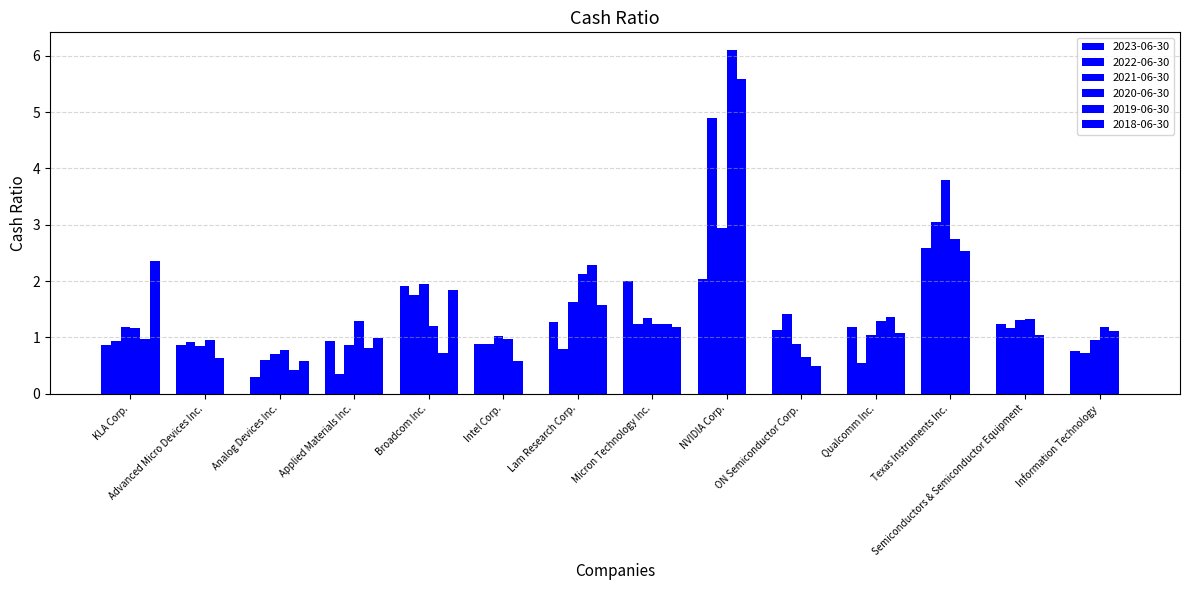

How many distinct data groups are displayed?

6